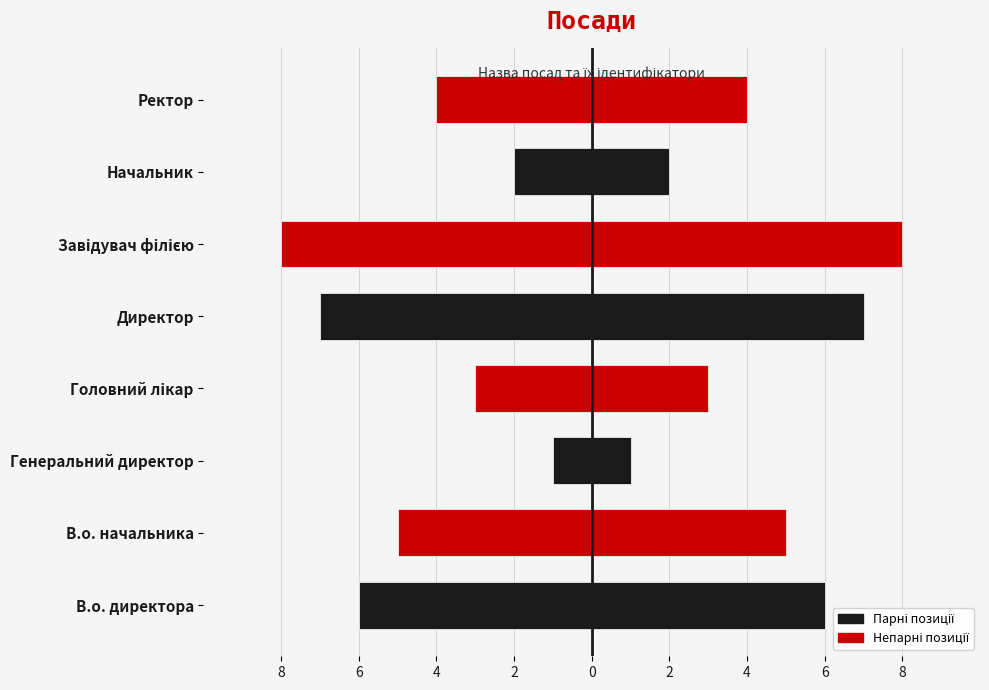

Does the chart contain any negative values?

Yes